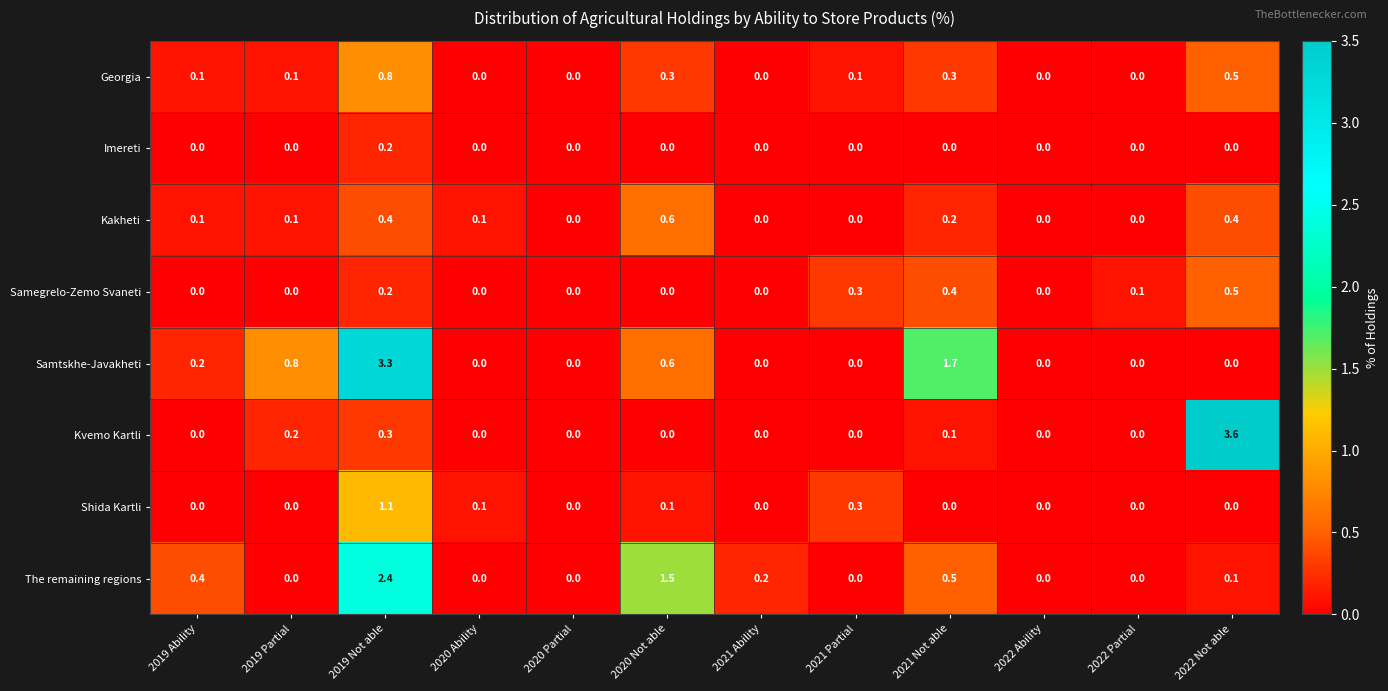

Rank the series by their maximum value, from highest to lowest.

Kvemo Kartli, Samtskhe-Javakheti, The remaining regions, Shida Kartli, Georgia, Kakheti, Samegrelo-Zemo Svaneti, Imereti